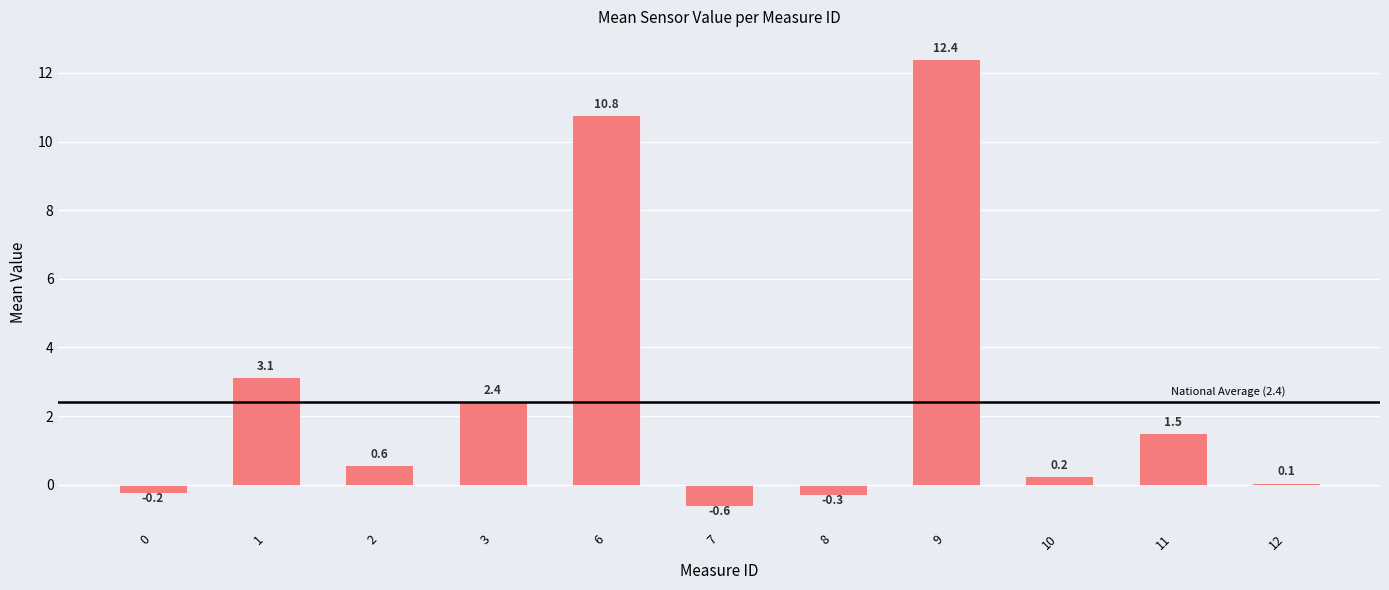

True or false: the data shows -0.2 at 0.

True